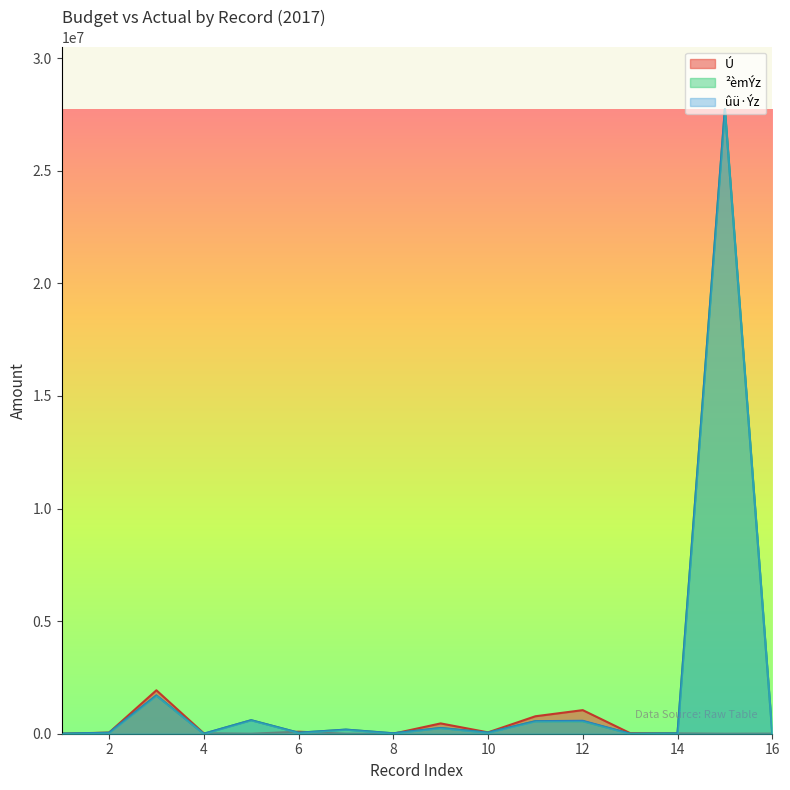

Which series has the widest spread of values?

ß